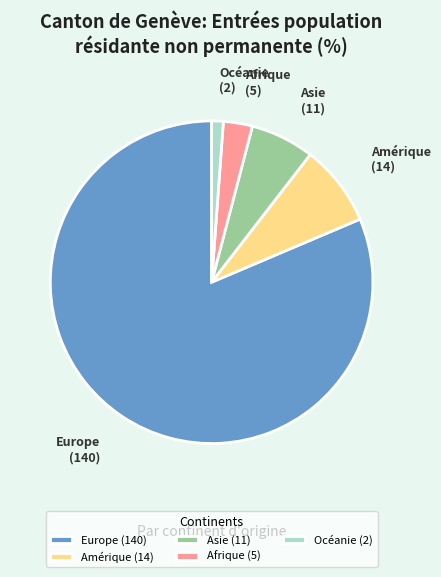

Approximately how many times larger is the value at Asie compared to Océanie?

5.5